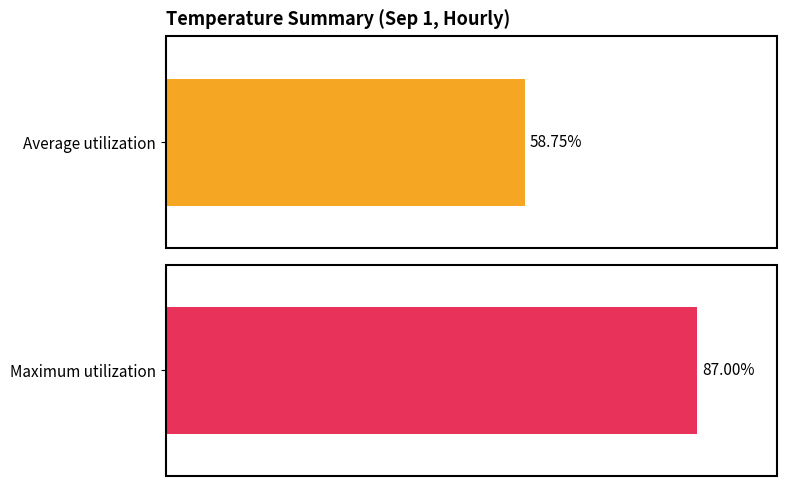

True or false: Max temp has a value of 19.2 at 18:00.

False